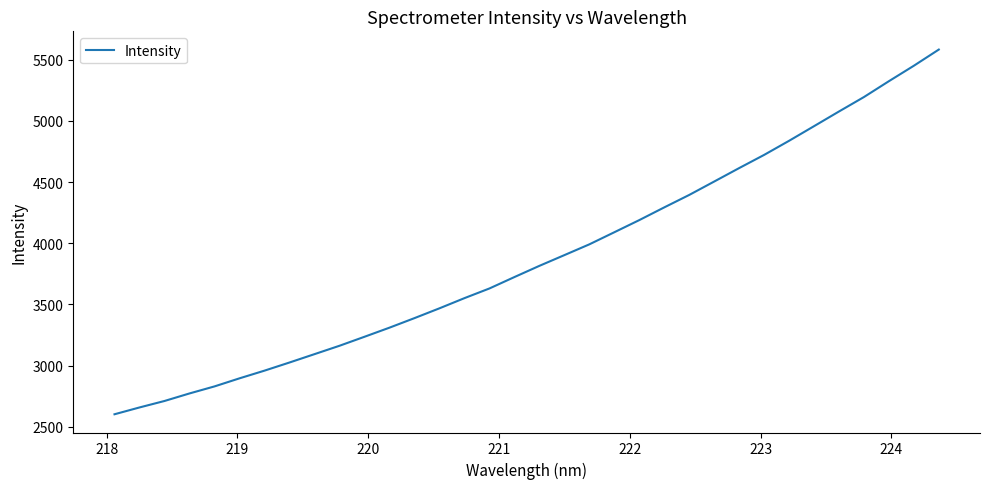

What is the maximum value shown in the chart?

5582.2